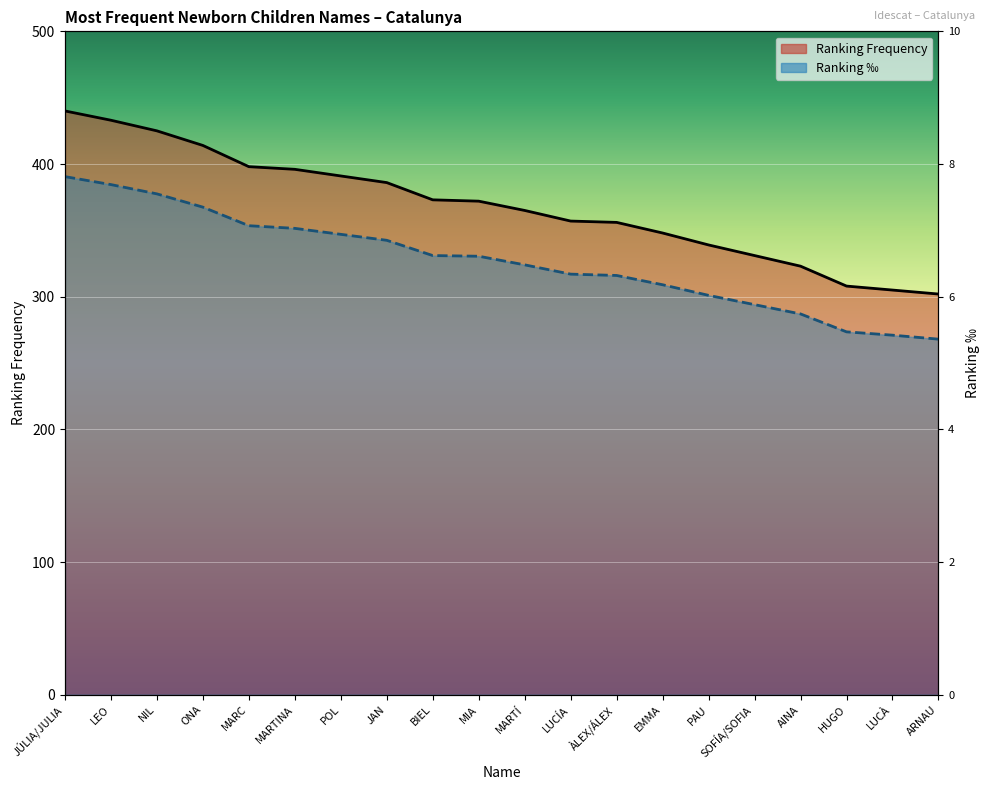

List the labels in order of Ranking ‰ value, smallest first.

ARNAU, LUCÀ, HUGO, AINA, SOFÍA/SOFIA, PAU, EMMA, ÀLEX/ÁLEX, LUCÍA, MARTÍ, MIA, BIEL, JAN, POL, MARTINA, MARC, ONA, NIL, LEO, JÚLIA/JULIA